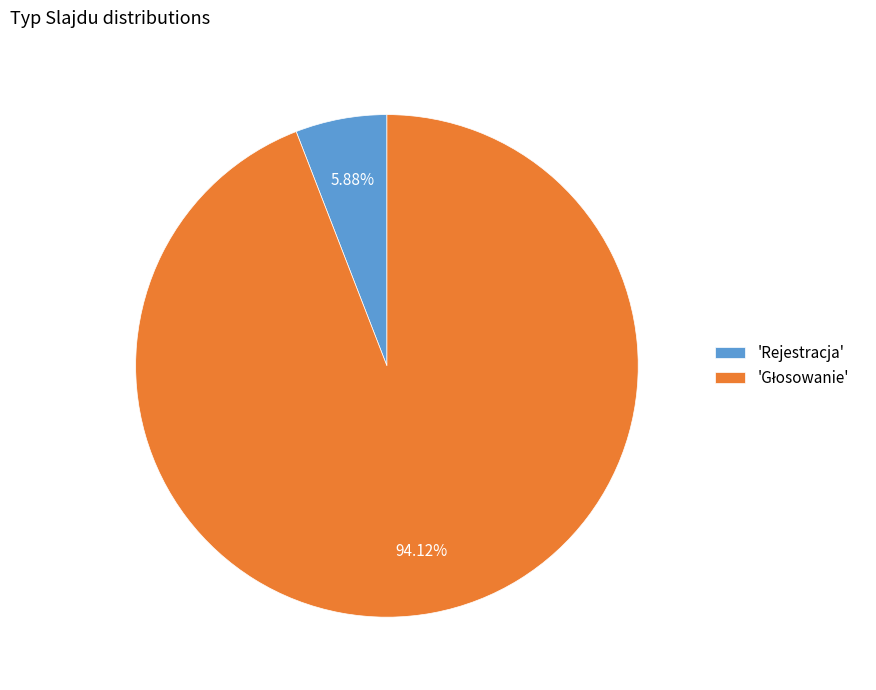

Which category has the smallest portion of the pie?

'Rejestracja'